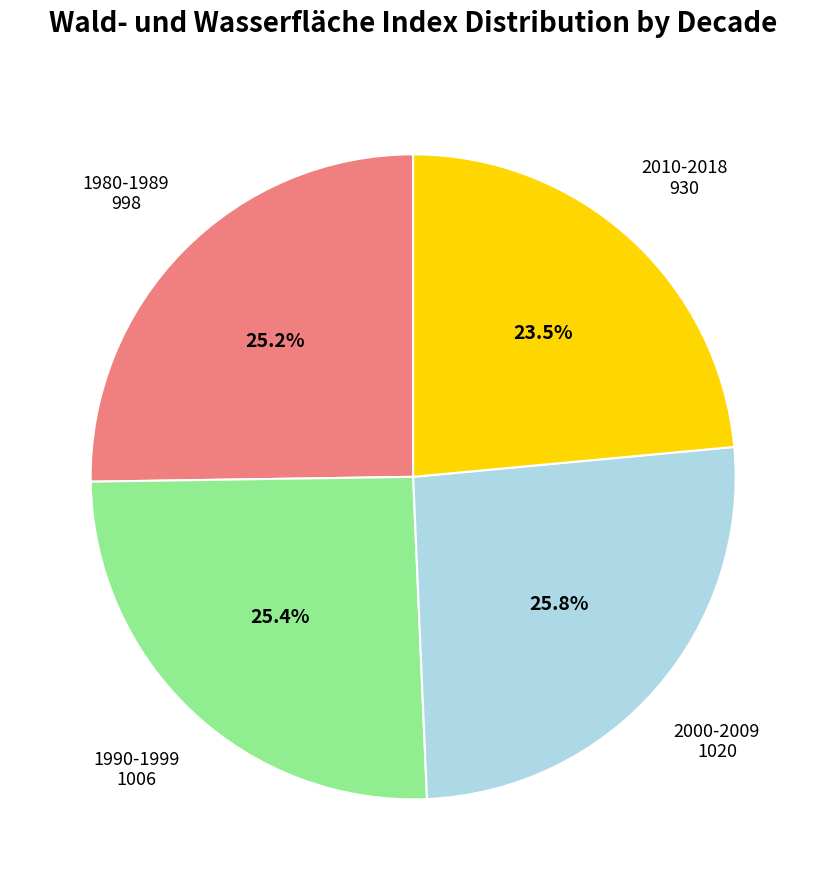

Is there any slice that represents more than half of the pie?

No